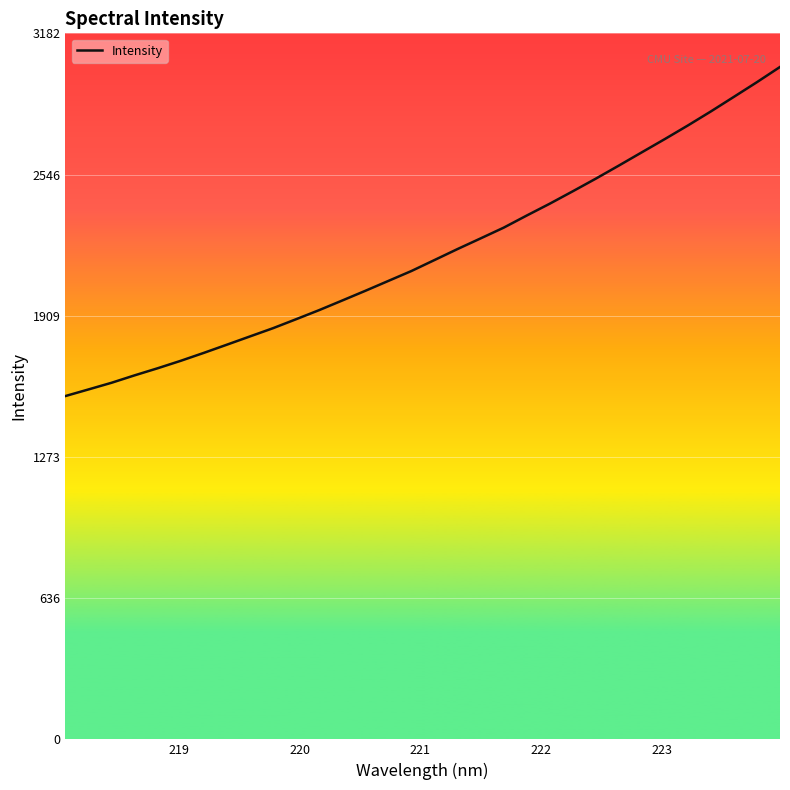

What is the minimum value shown in the chart?

1547.8